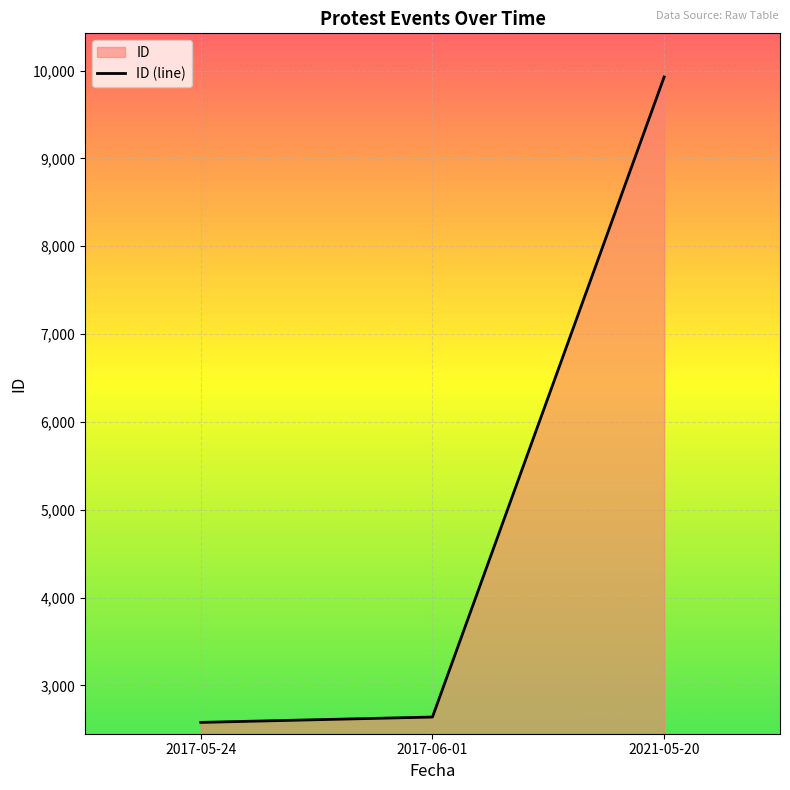

Reading left to right, extract all data points from this chart.

2580	2641	9928